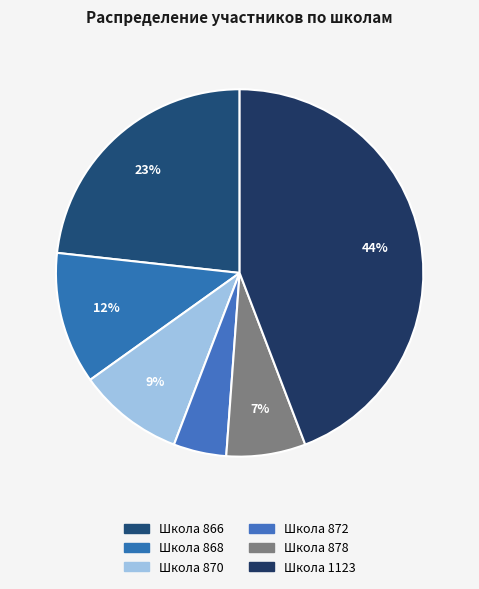

How many slices are in this pie chart?

6